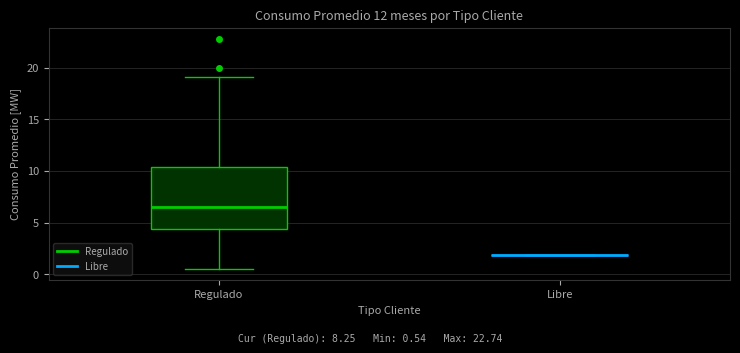

Reading left to right, read every box against the y-axis: the position of its median line, the range the box covers, and the ends of its whiskers. The values are not printed on the chart, so give them approximately, as read against the axis.

Regulado: median 6.5, box 4.5 to 10.5, whiskers 0.5 to 19.0
Libre: box collapsed to a line at 2.0, whiskers 2.0 to 2.0